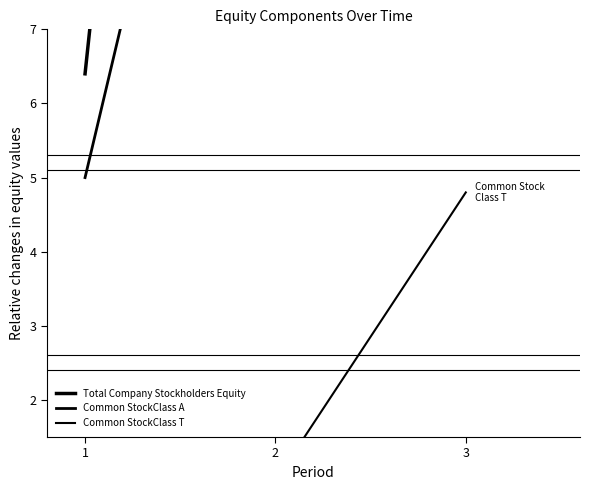

What is the maximum value for Common StockClass T?

4.8